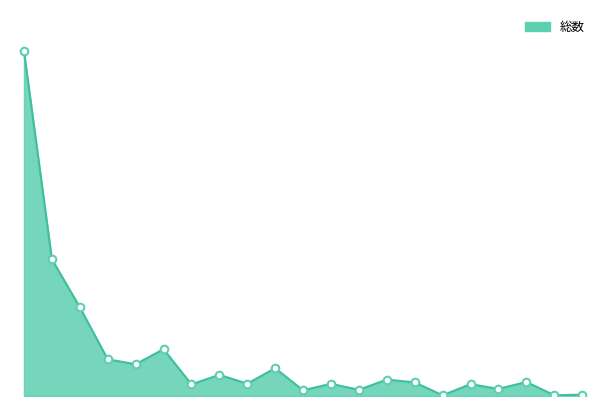

Does the chart have visible grid lines?

No